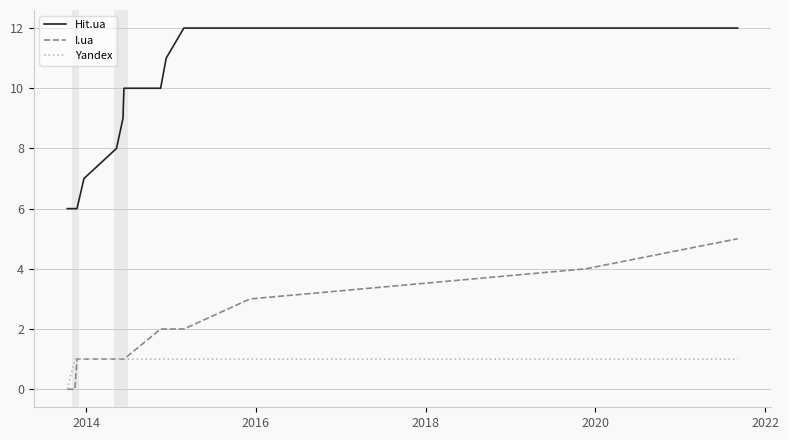

Rank the series by their maximum value, from highest to lowest.

Hit.ua, I.ua, Yandex